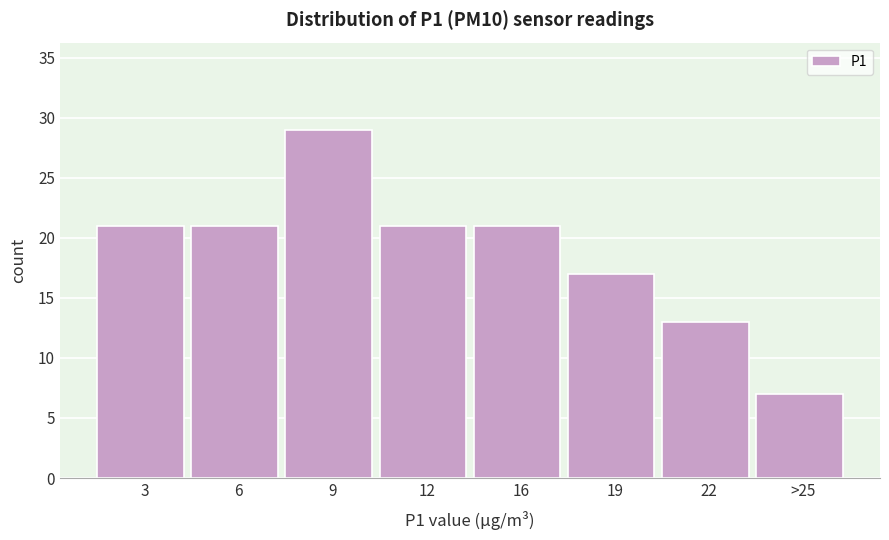

Reading left to right, extract all data points from this chart.

3=21	6=21	9=29	12=21	16=21	19=17	22=13	>25=7